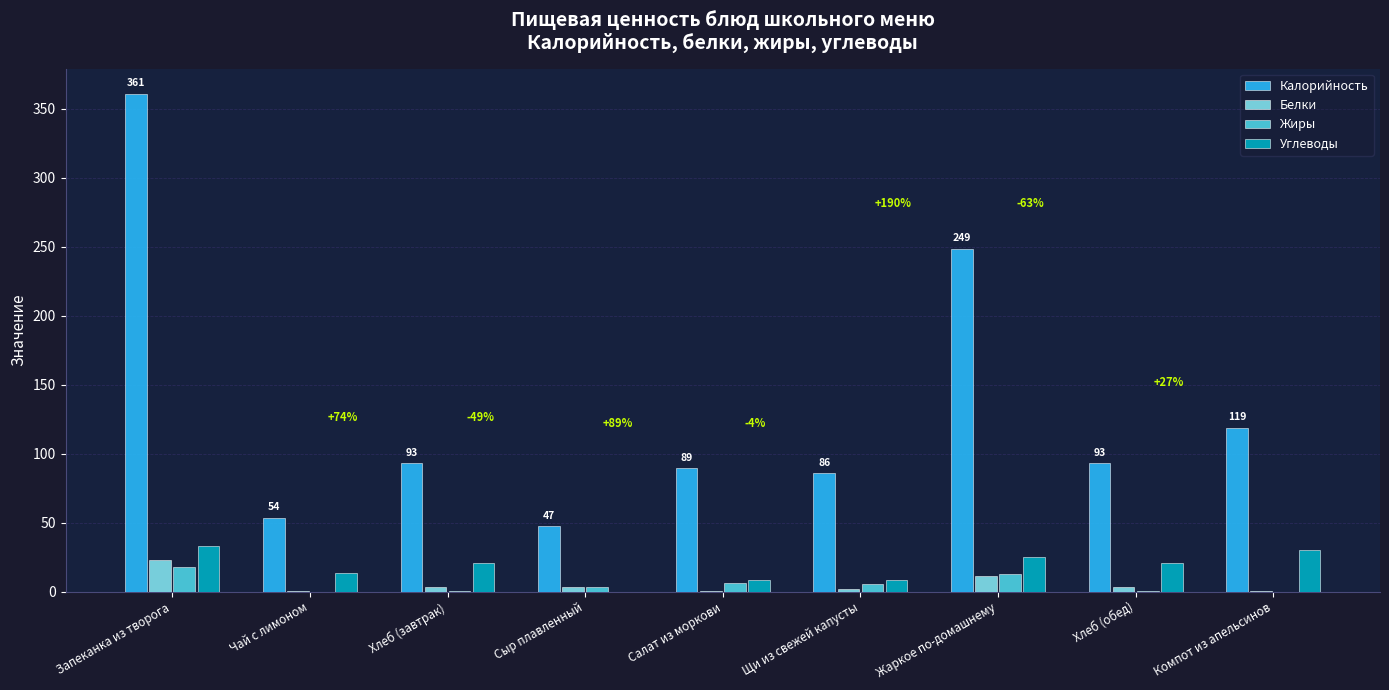

What is the sum of all Белки values?

47.3